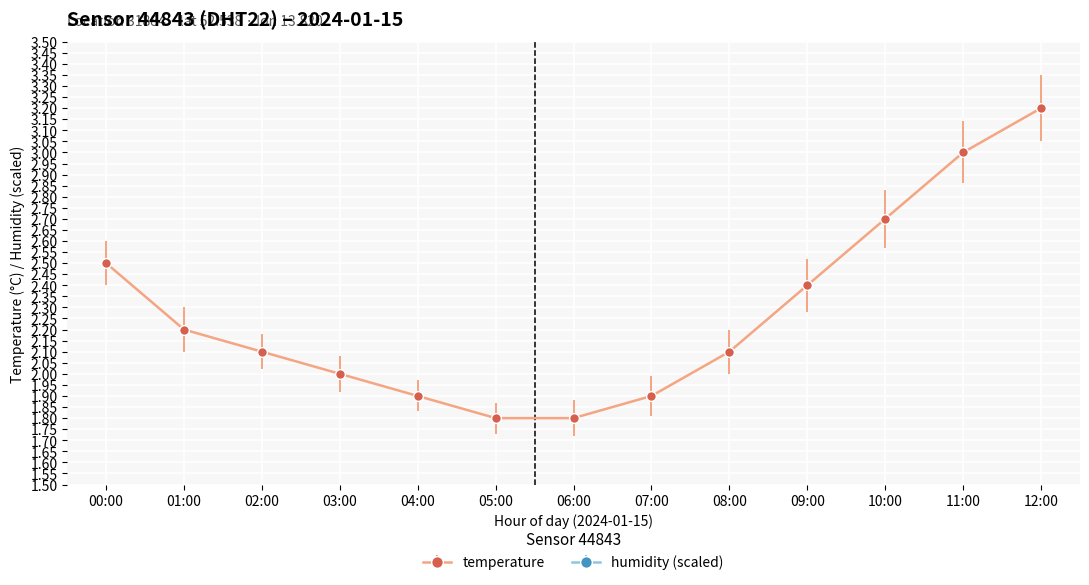

What is the minimum value shown in the chart?

1.8